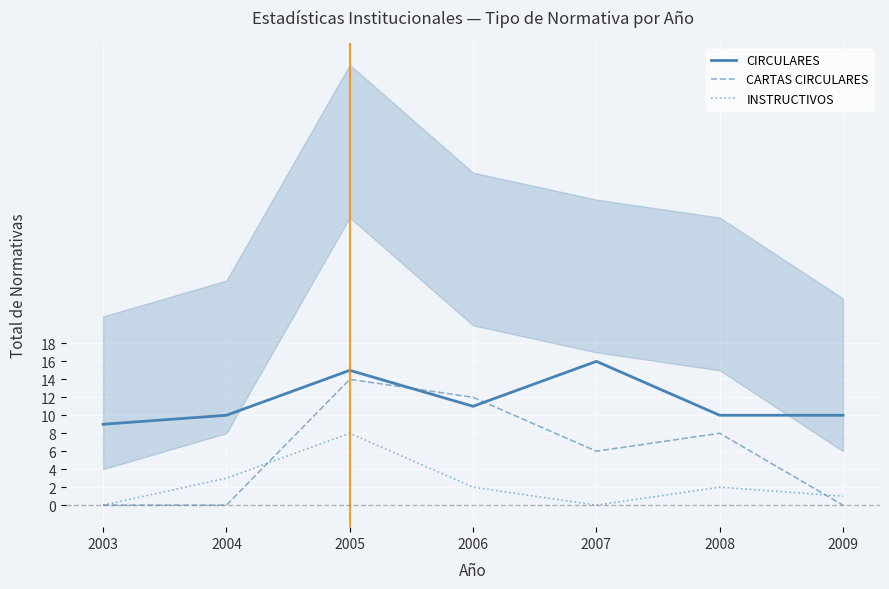

What is the total value across all series at 2008?

20